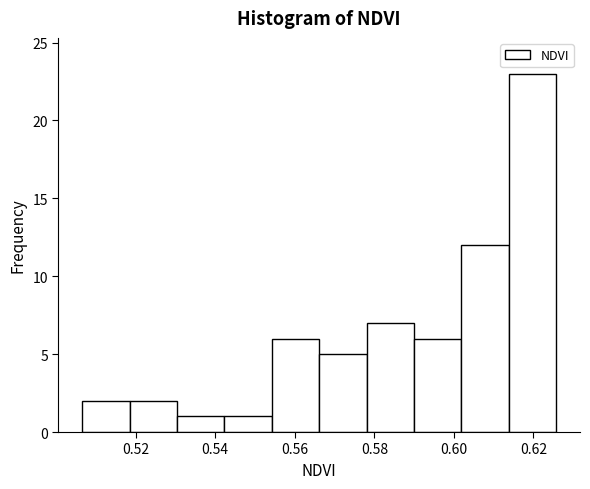

Reading left to right, list every bar in this chart as the range it spans on the x-axis followed by its height. Neither the bar edges nor the heights are printed on the chart, so give them approximately, as read against the axes.

0.506 to 0.518: 2
0.518 to 0.530: 2
0.530 to 0.542: 1
0.542 to 0.554: 1
0.554 to 0.566: 6
0.566 to 0.578: 5
0.578 to 0.590: 7
0.590 to 0.602: 6
0.602 to 0.614: 12
0.614 to 0.626: 23